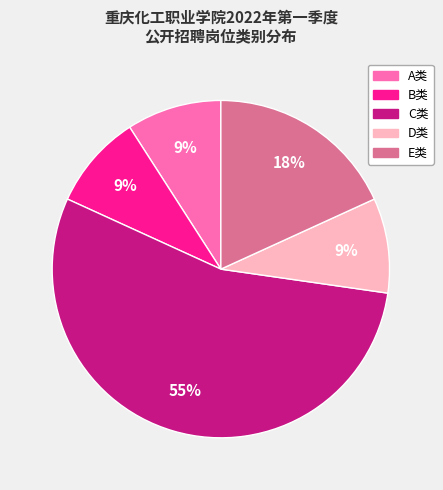

Is the sum of B类 and A类 greater than half?

No